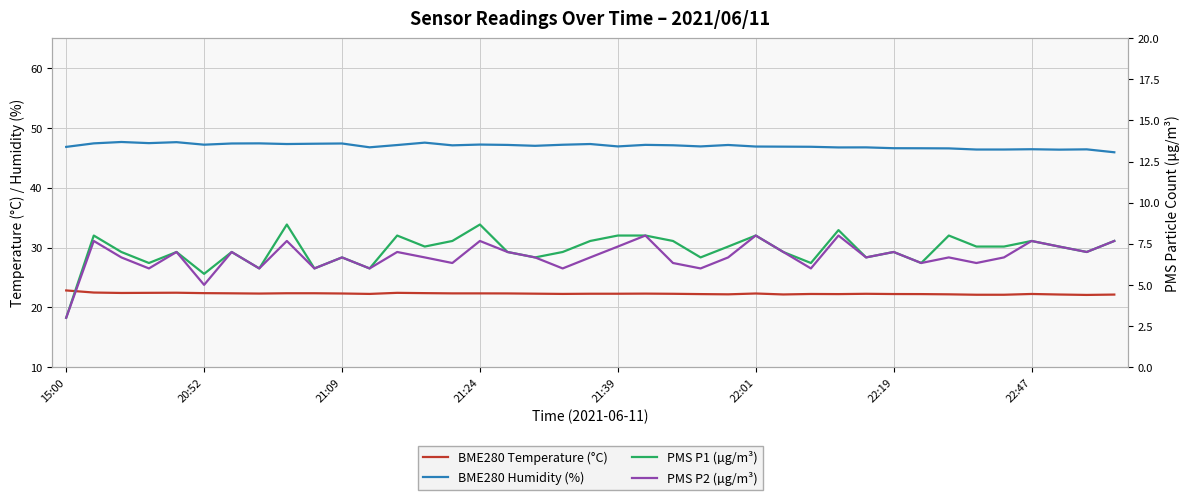

Count the number of data series in this chart.

4